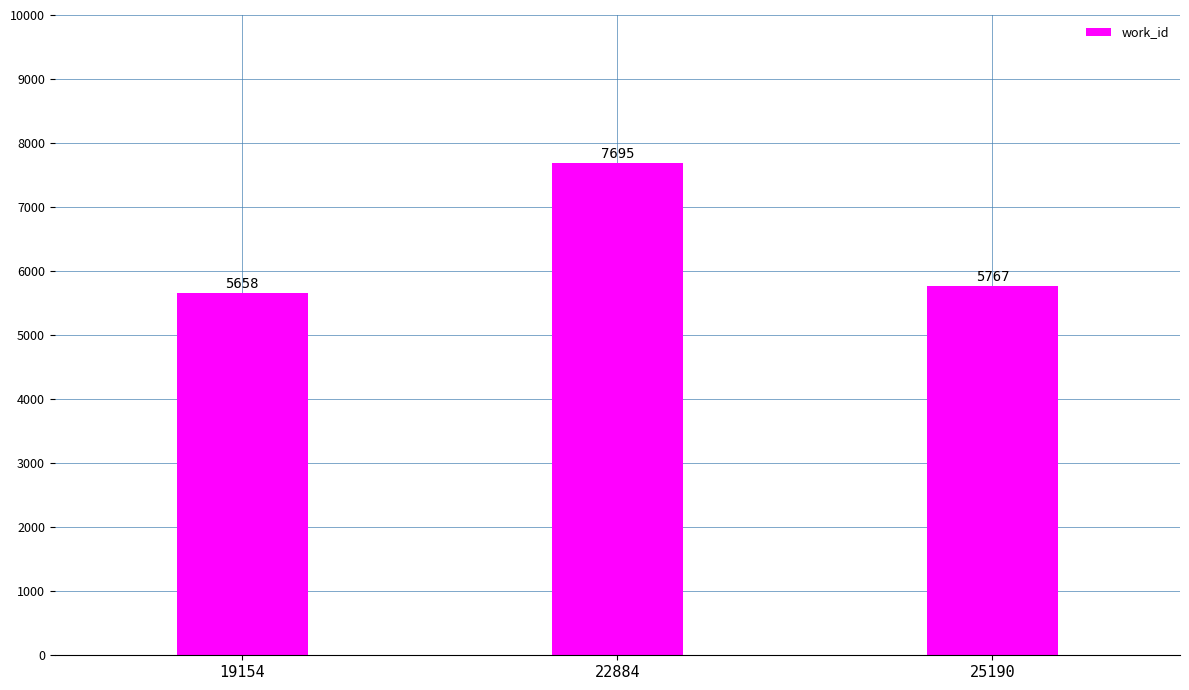

How many series are shown in this chart?

1